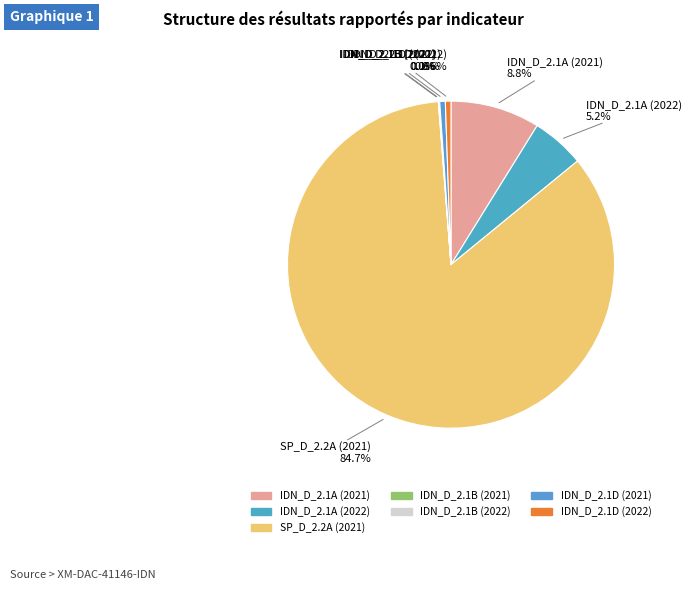

Which category accounts for the majority?

SP_D_2.2A (2021)